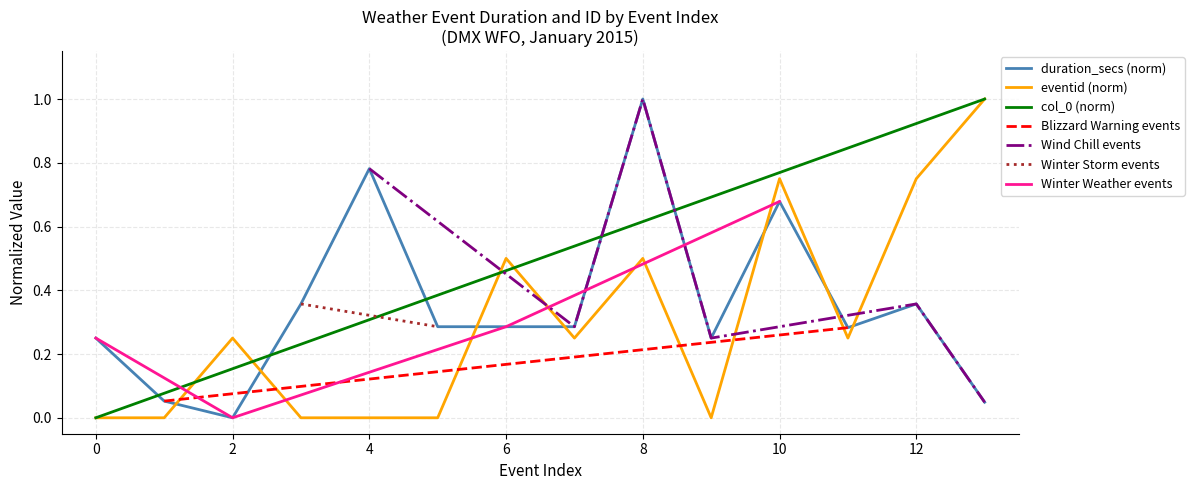

What is the highest value of the eventid (norm) series?

1.0